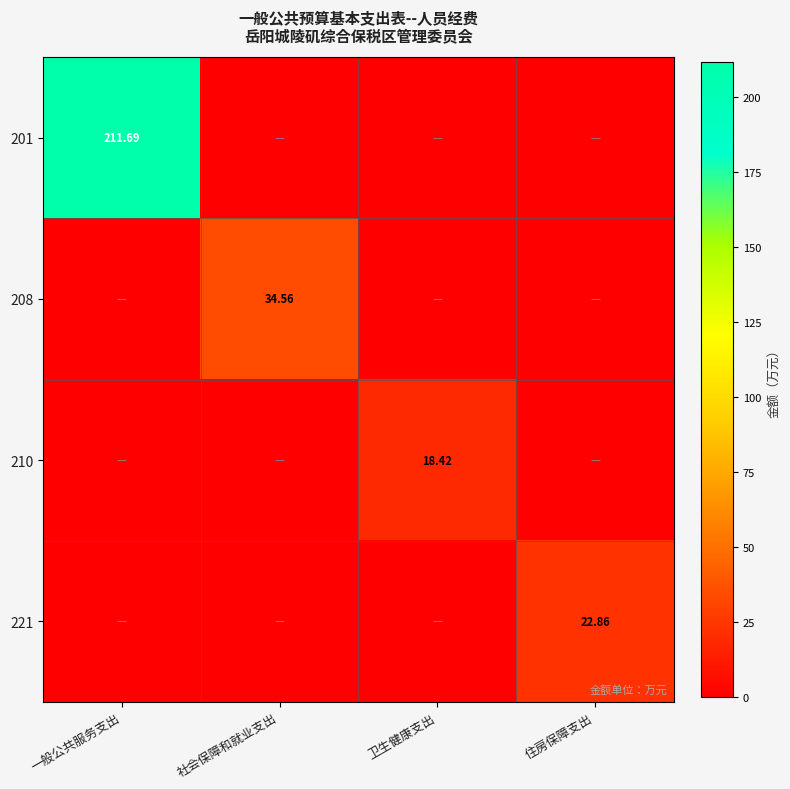

Which series has the largest total across all categories?

201